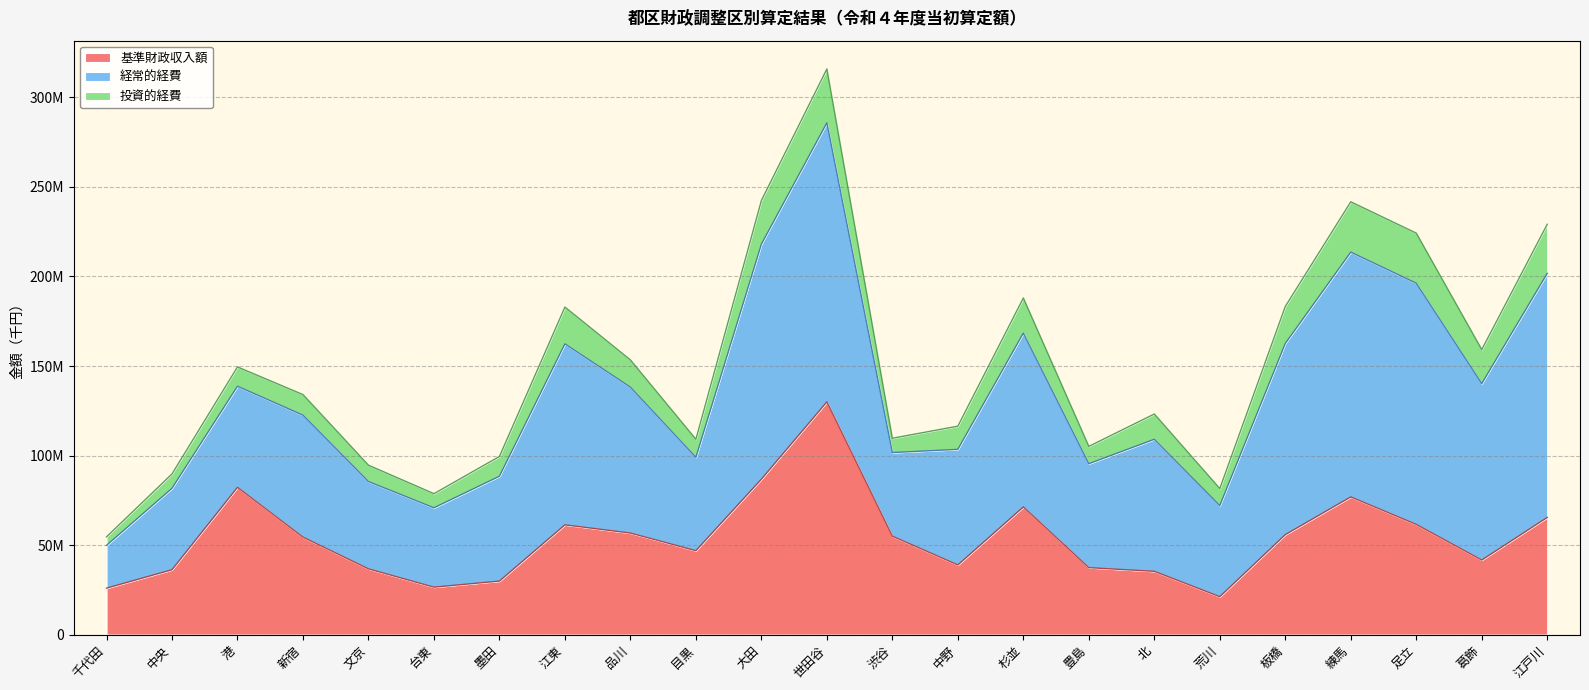

How many lines are shown in the chart?

3